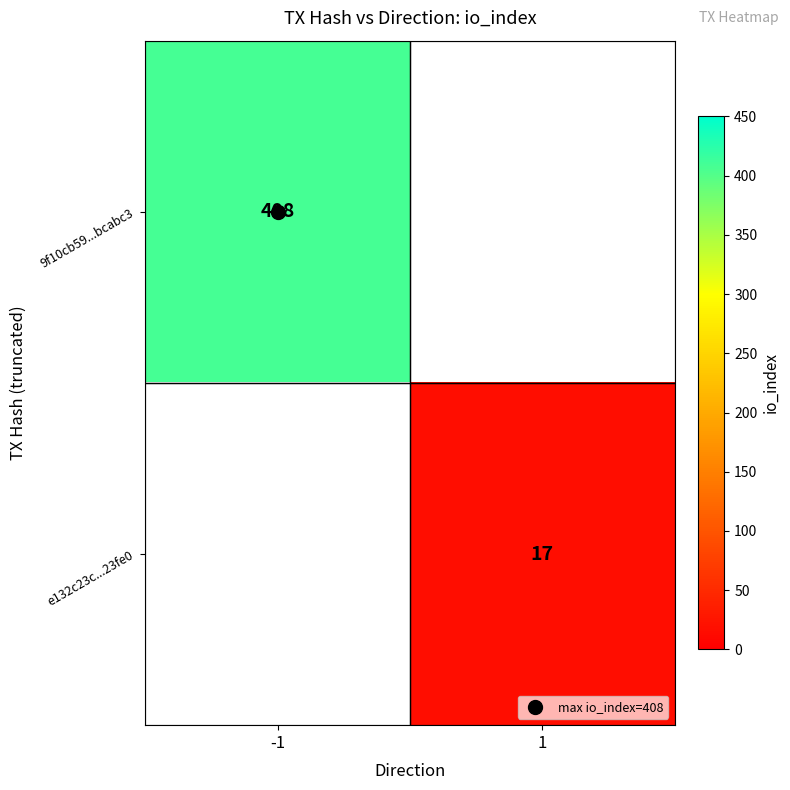

Rank the categories by 9f10cb59...bcabc3 value from lowest to highest.

-1, 1